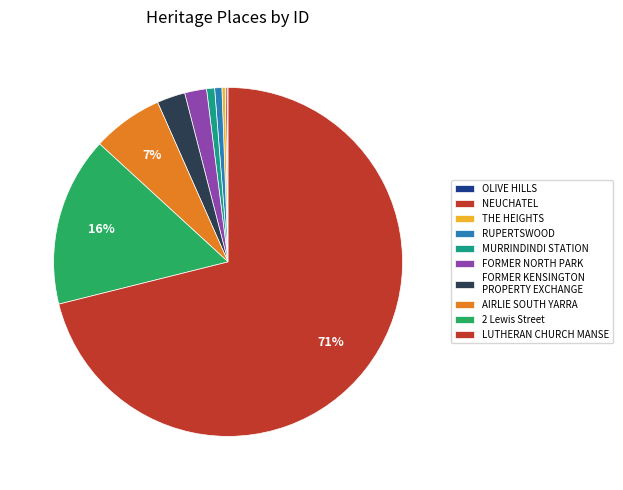

What portion of the pie excludes RUPERTSWOOD?

99.3%